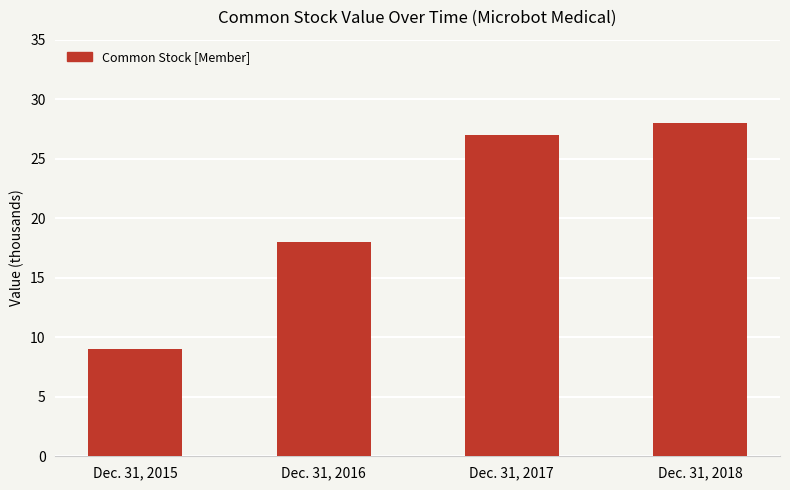

What is the value of the 3rd bar from the left?

27